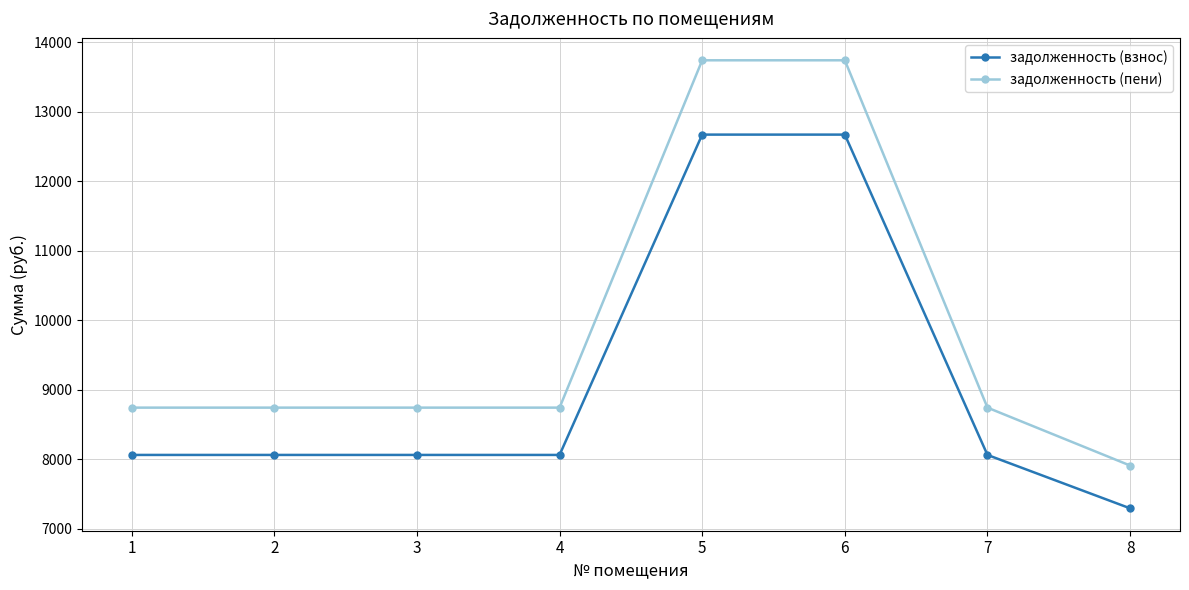

What is the value of the задолженность (взнос) point at the 4th from the left?

8064.0